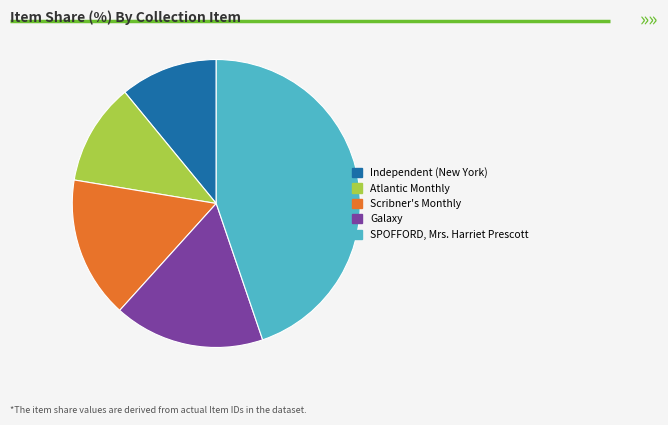

How many segments does this pie chart have?

5